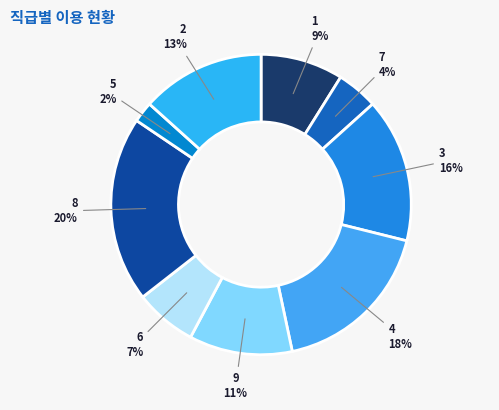

How many slices are in this pie chart?

9